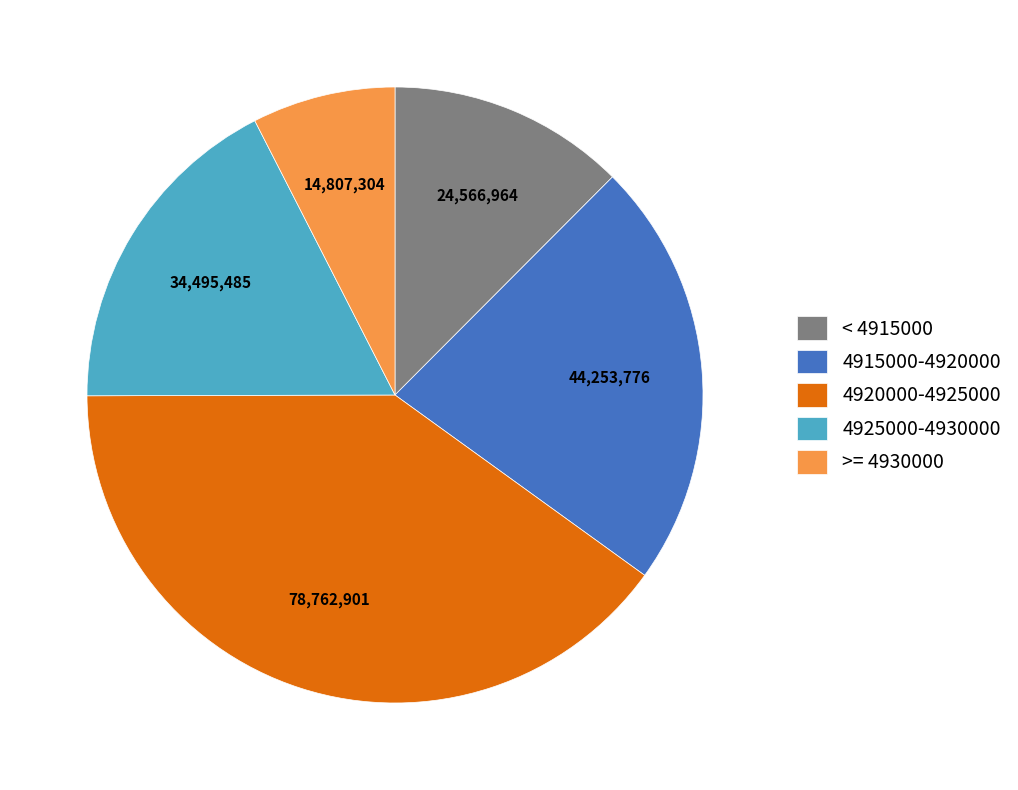

Rank the categories by value from highest to lowest.

4920000-4925000, 4915000-4920000, 4925000-4930000, < 4915000, >= 4930000